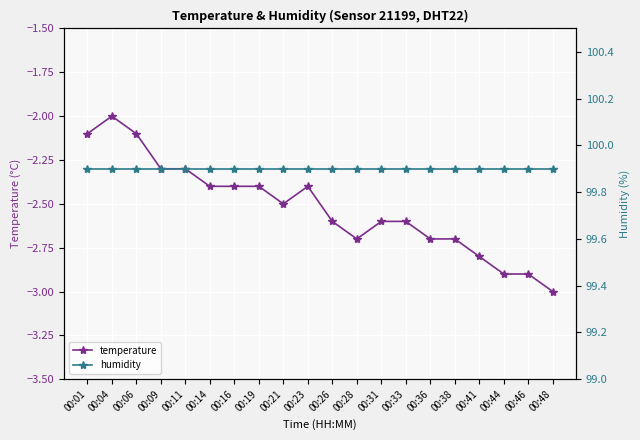

What is the value of the temperature point at the 17th from the left?

-2.8